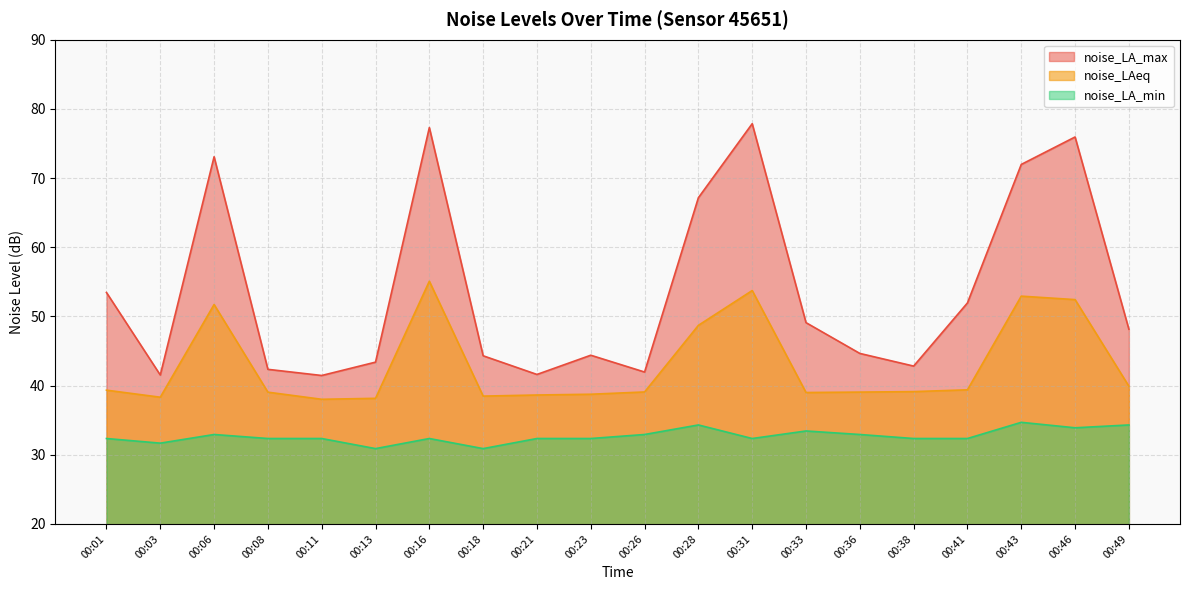

Which series changed the most between 00:31 and 00:38?

noise_LA_max